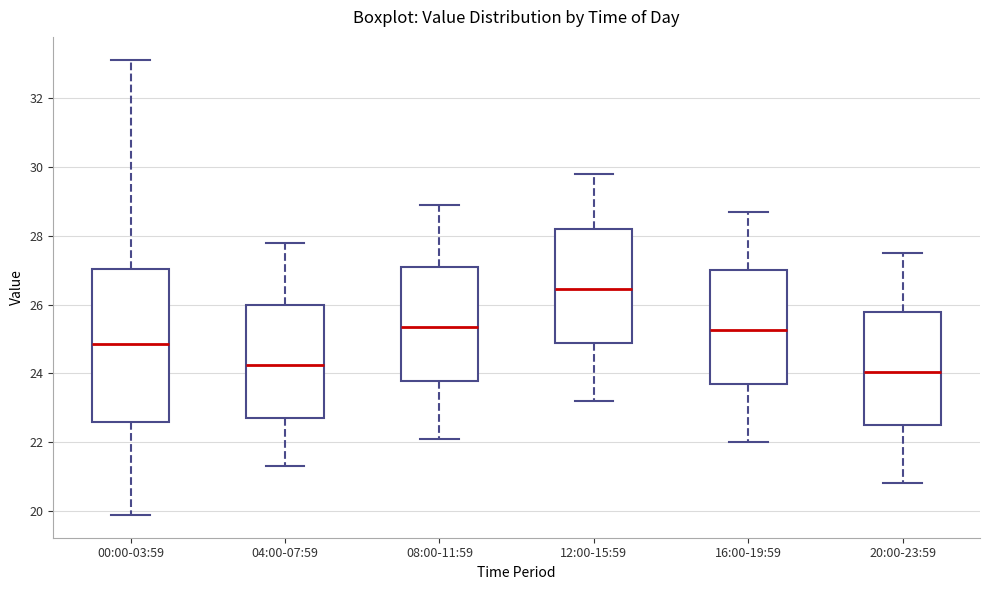

Which box is the tallest, from its lower edge to its upper edge?

00:00-03:59